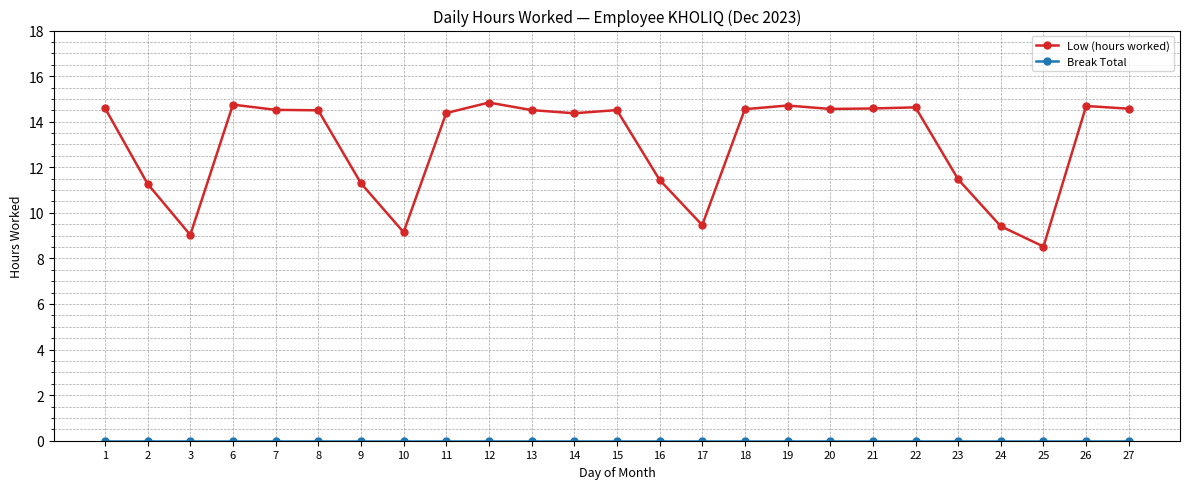

Count the number of categories in the chart.

25